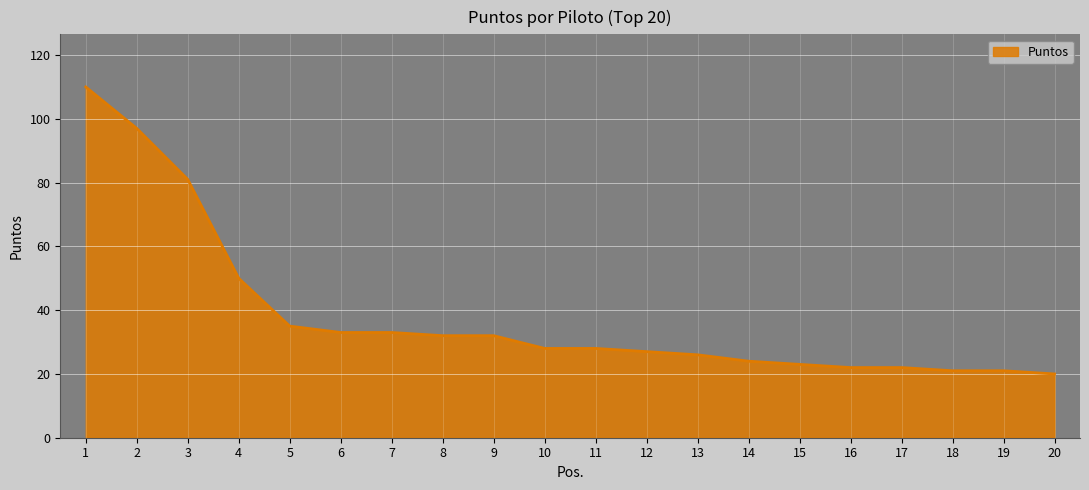

Reading left to right, extract all data points from this chart.

110	97	81	50	35	33	33	32	32	28	28	27	26	24	23	22	22	21	21	20